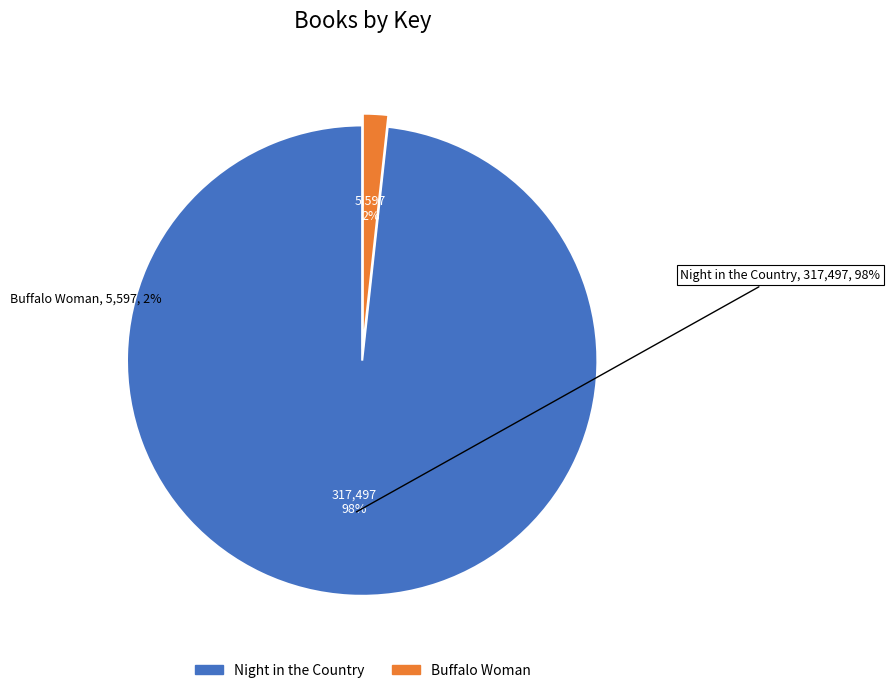

Rank the categories by value from highest to lowest.

Night in the Country, Buffalo Woman